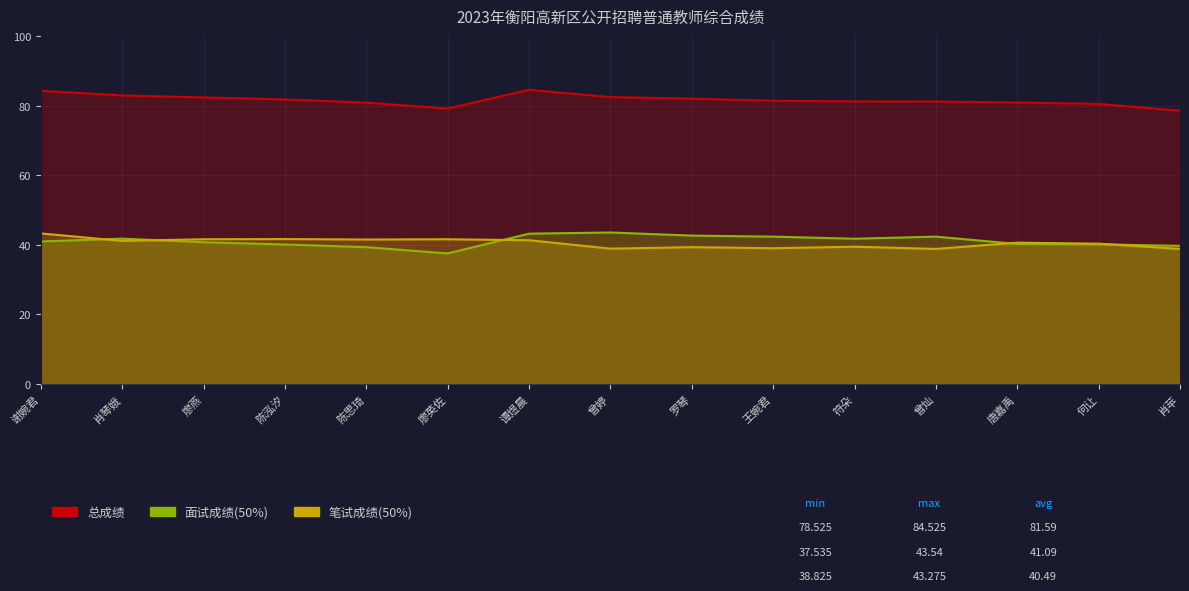

What is the sum of the 总成绩 values at 谭煜晨 and 陈泓汐?

166.3